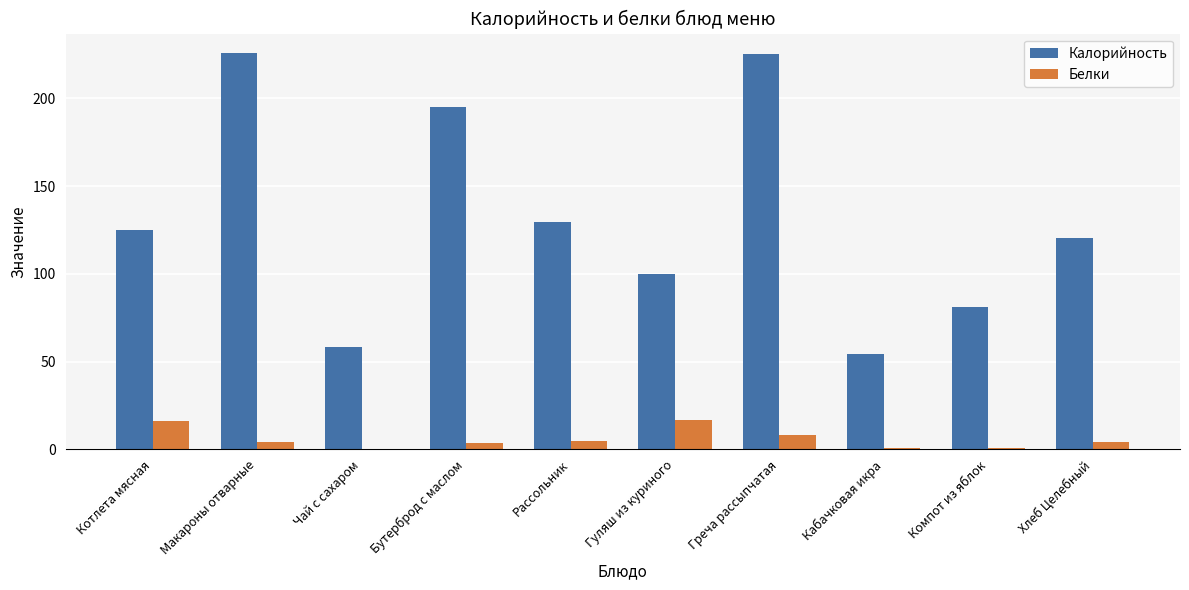

What value does the Белки series have at Рассольник?

4.7